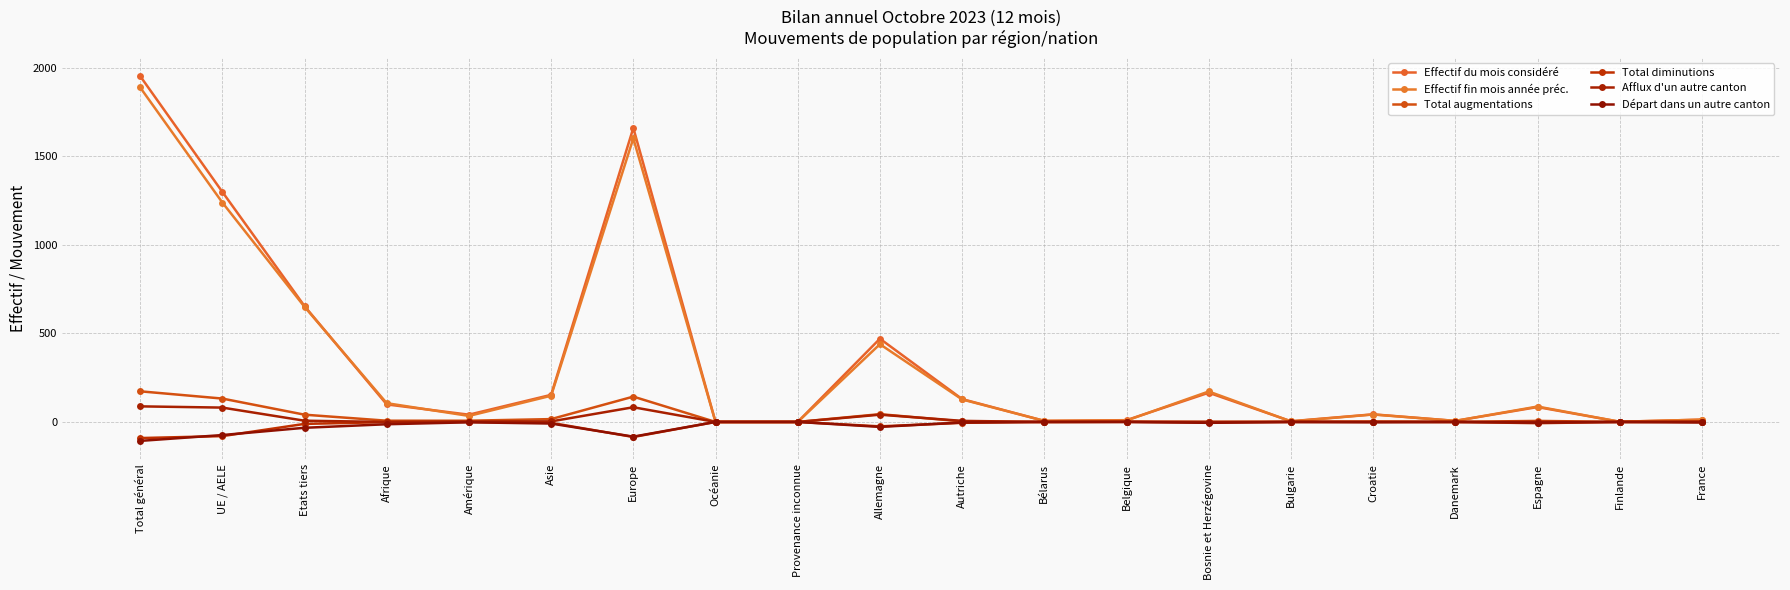

What is the average value of the Afflux d'un autre canton series?

16